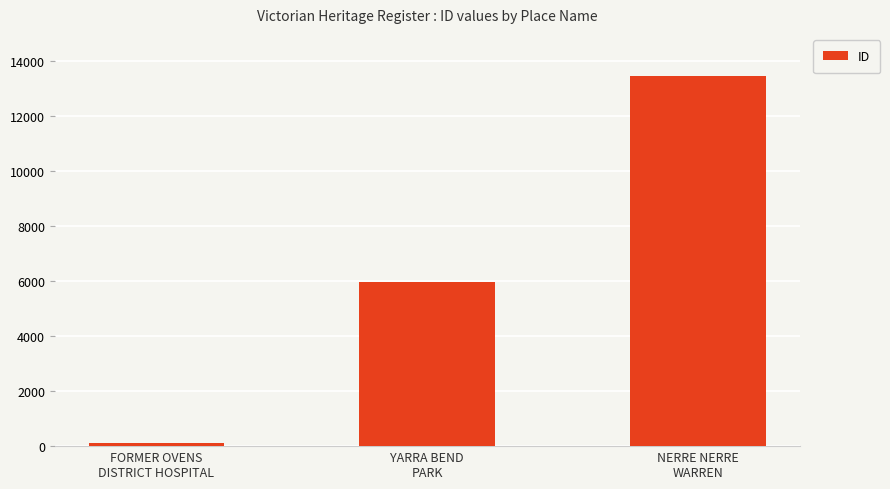

What is the sum of all values?

19524